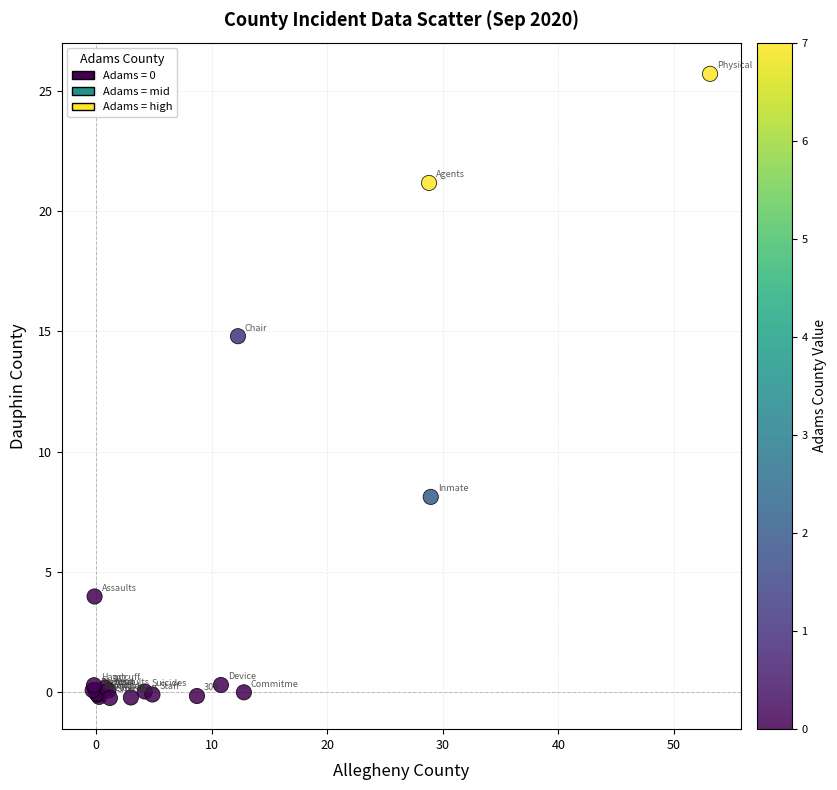

What Y value in the scatter plot is closest to 12?

14.8